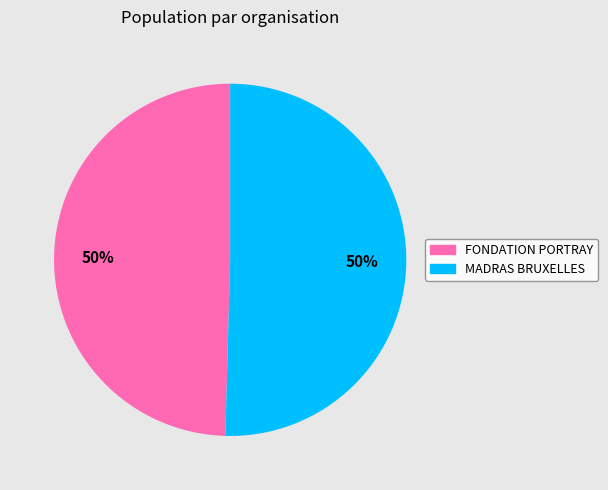

Count the number of slices in the pie.

2